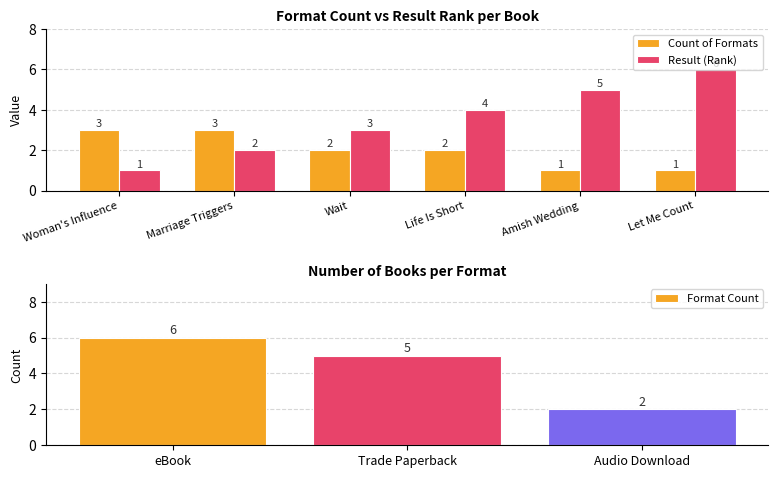

What is the sum of the Result (Rank) values at Let Me Count and Wait?

9